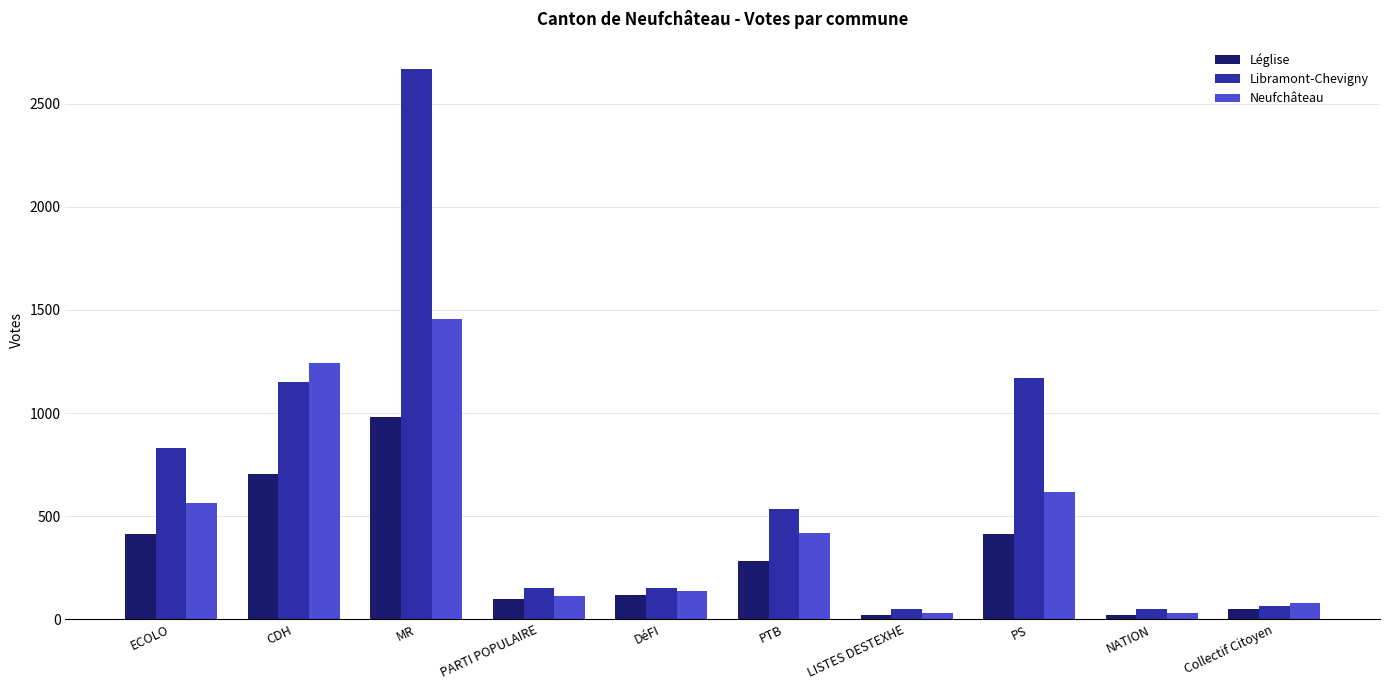

What is the sum of all Neufchâteau values?

4678